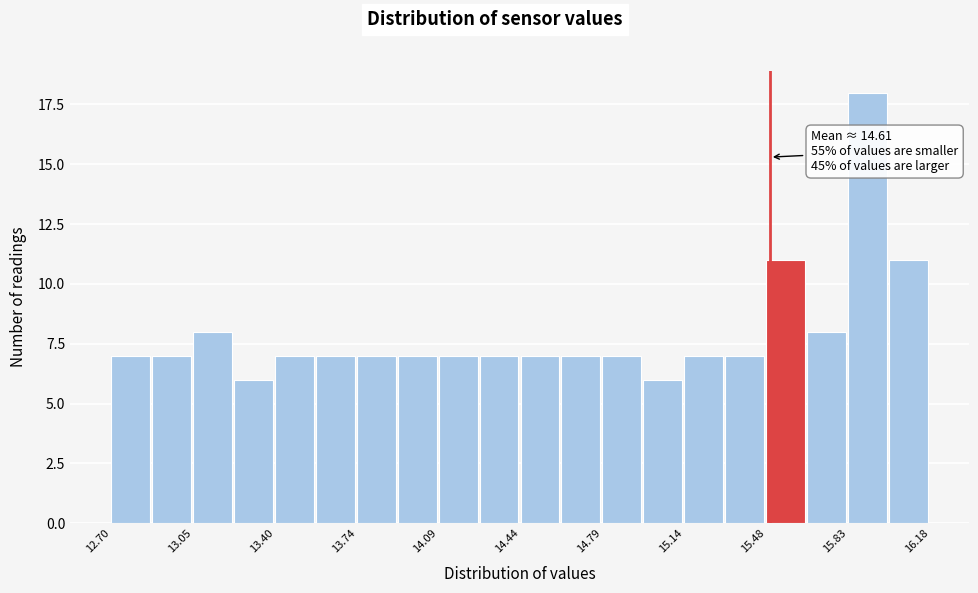

Around what value on the x-axis is the tallest bar? Give the approximate position of its centre, as read against the axis.

15.90